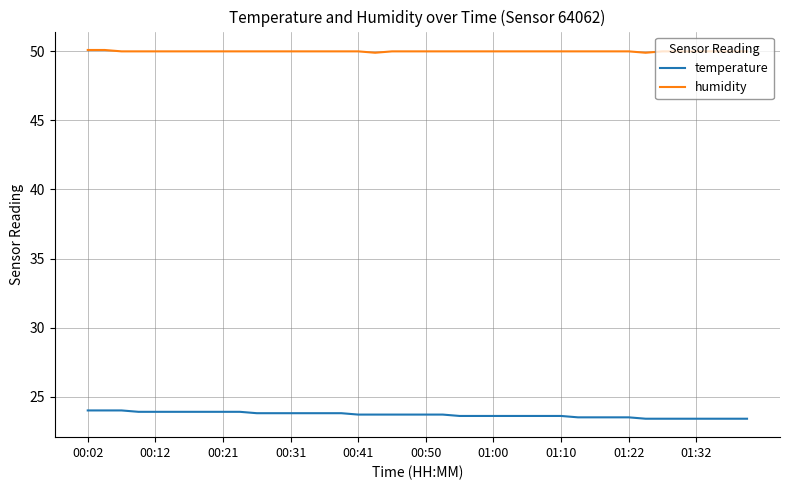

What is the difference between the maximum and minimum values in the temperature series?

0.6